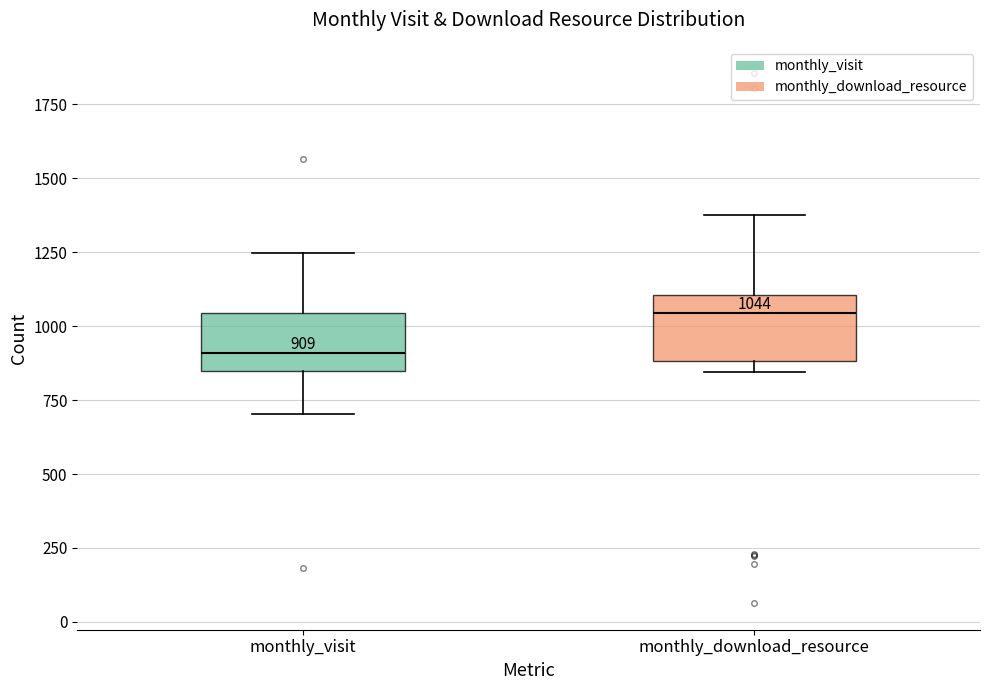

Which box has the highest median line?

monthly_download_resource